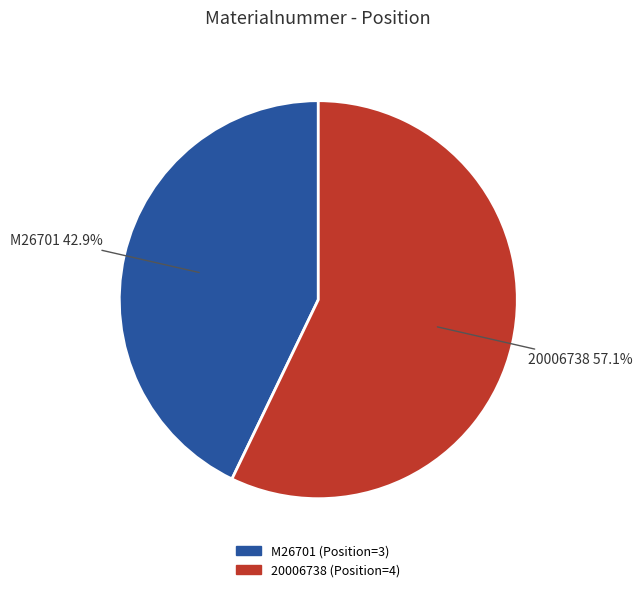

Rank the categories by value from lowest to highest.

M26701, 20006738